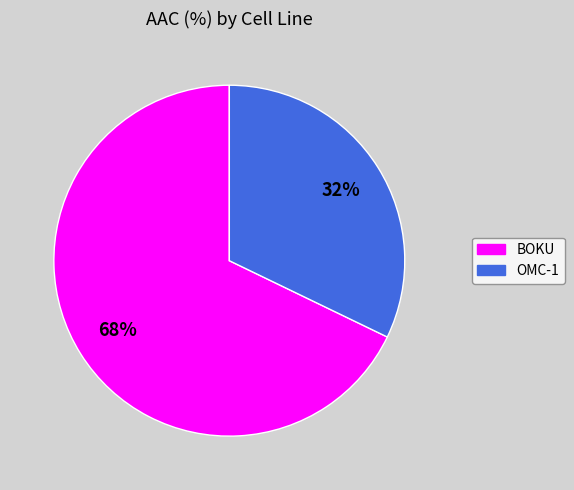

Combined, do BOKU and OMC-1 account for over 50%?

Yes